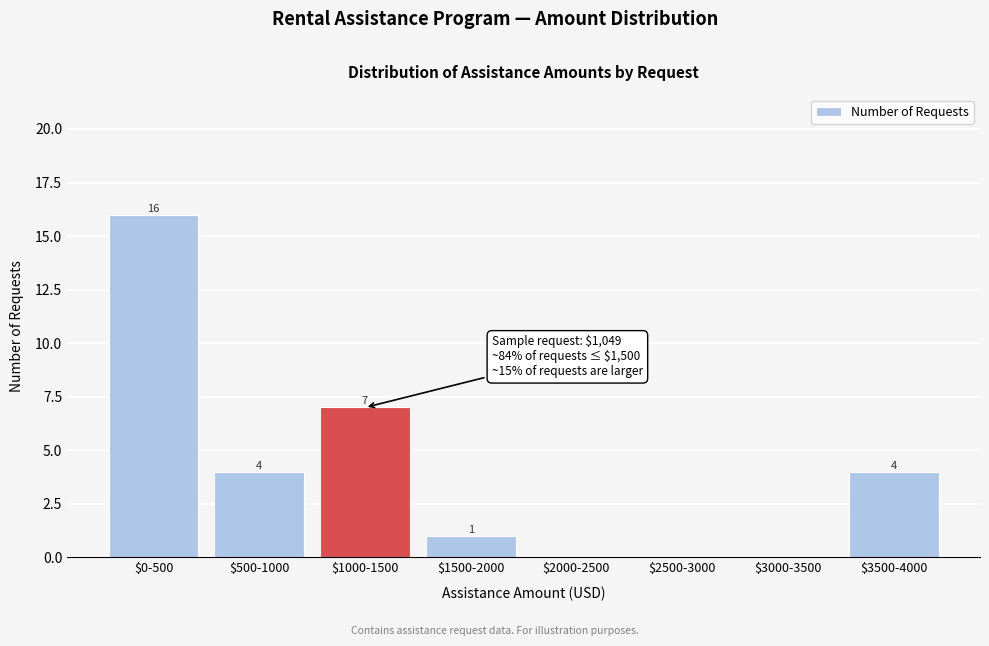

The value at $1000-1500 is 3. True or false?

False